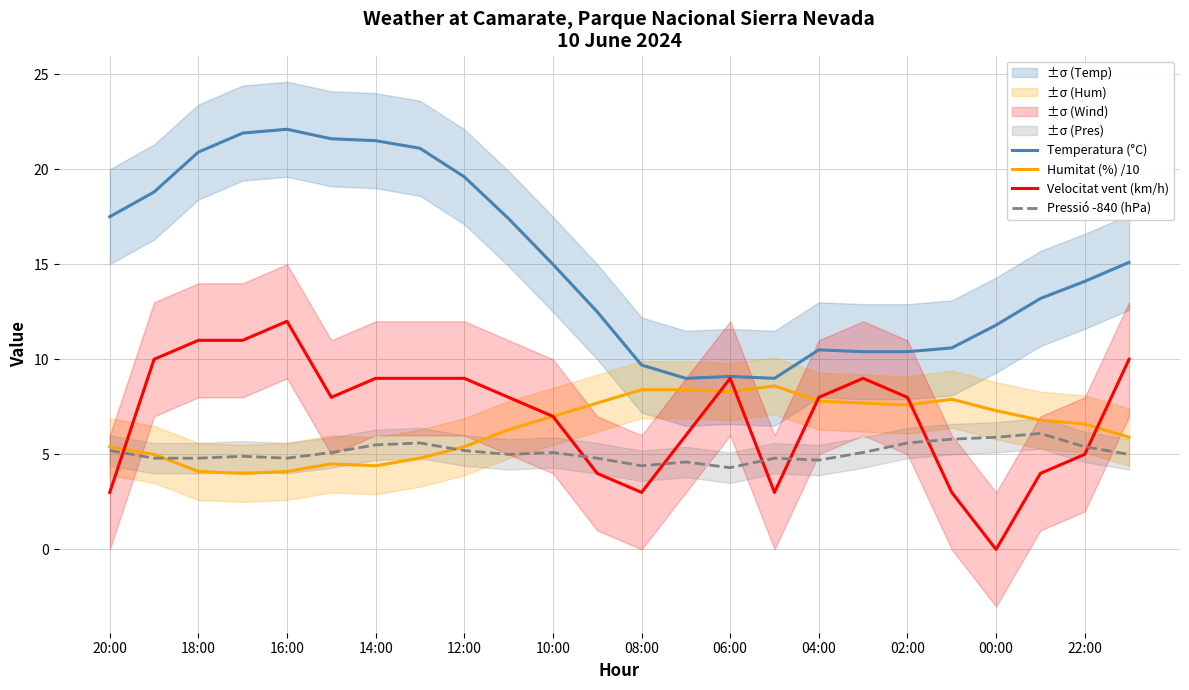

How many times do Pressió -840 (hPa) and Velocitat vent (km/h) cross each other?

7